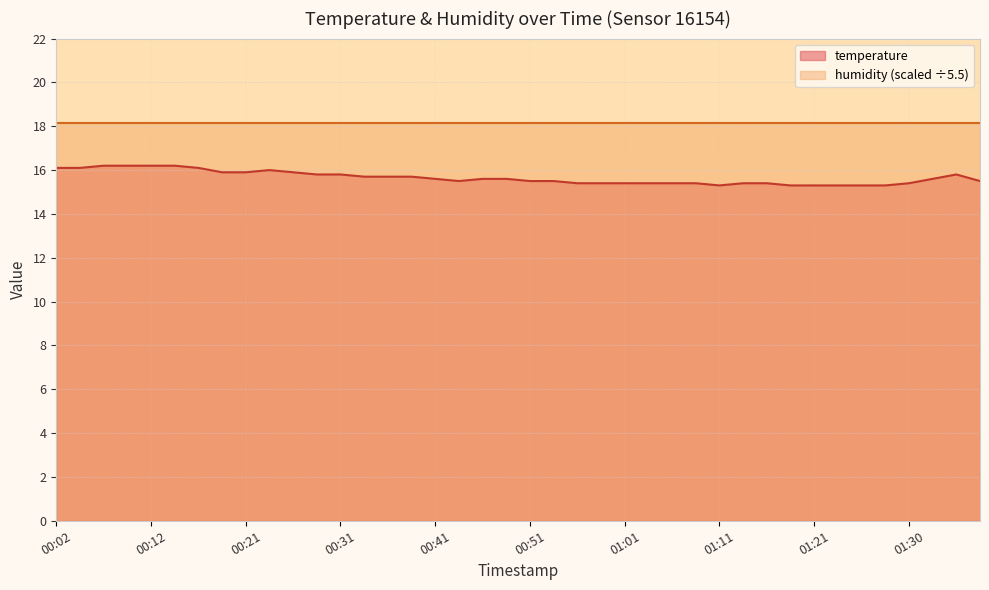

Does the chart have visible grid lines?

Yes